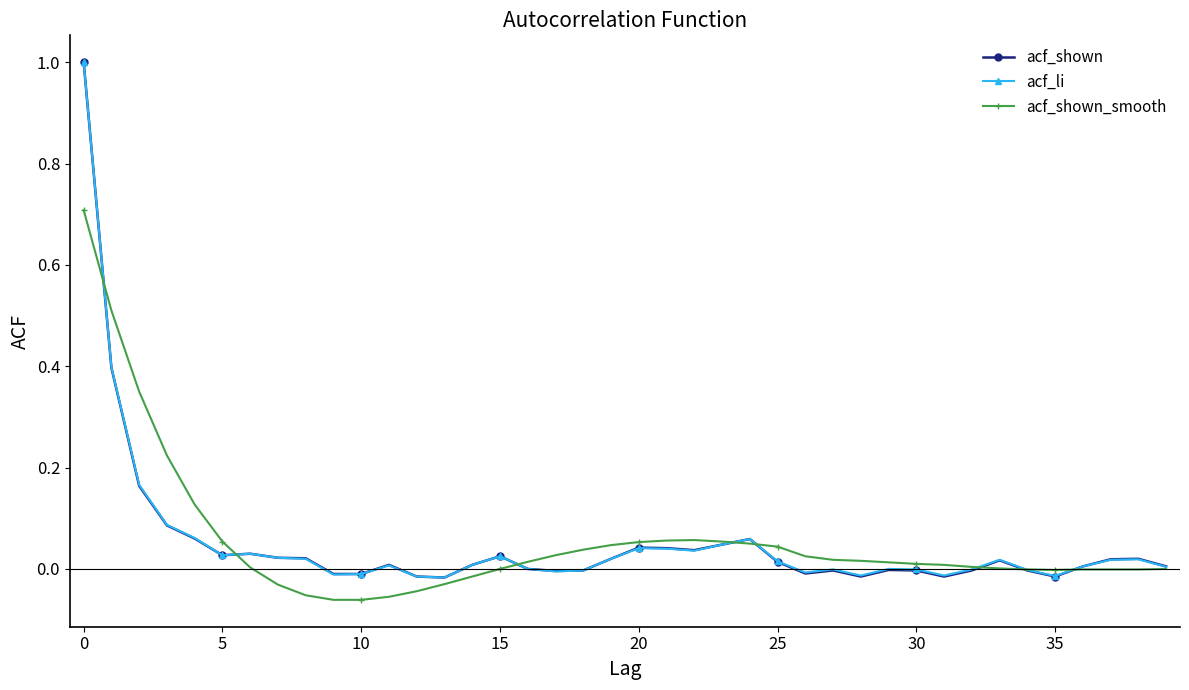

True or false: acf_li has more than 1 points higher than both neighbors.

True